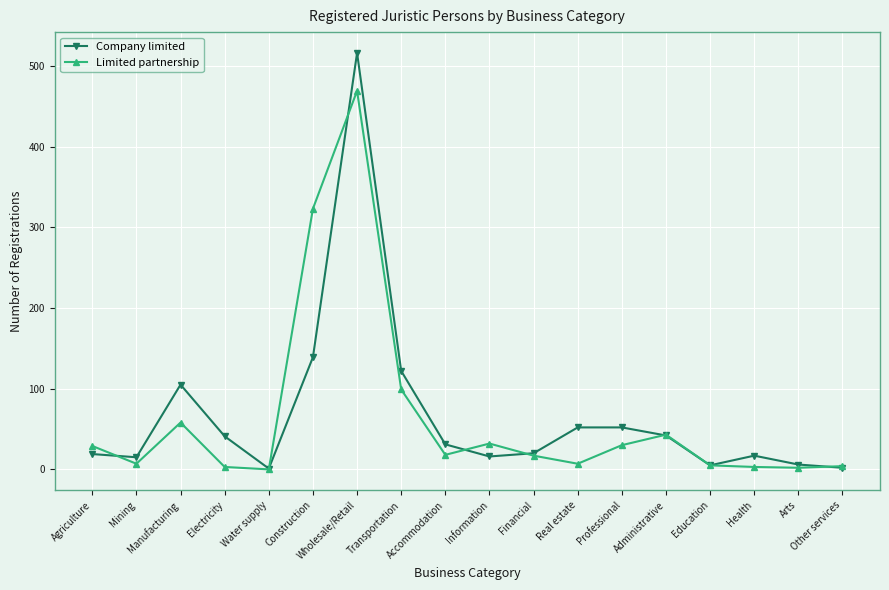

Where is the first local maximum for Limited partnership?

Manufacturing